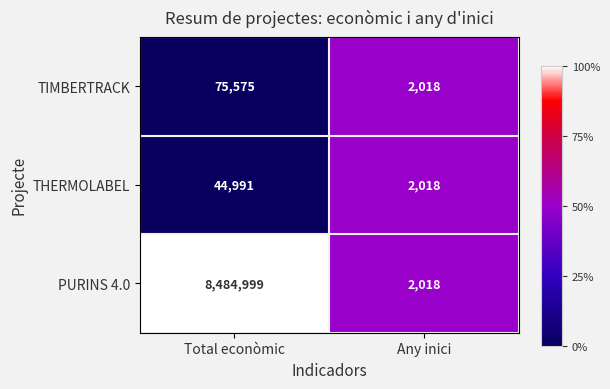

Which series has the largest total across all categories?

PURINS 4.0